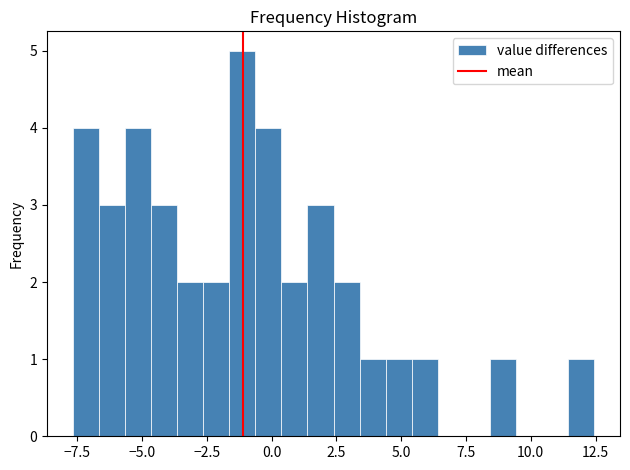

Around what value on the x-axis is the tallest bar? Give the approximate position of its centre, as read against the axis.

-1.0